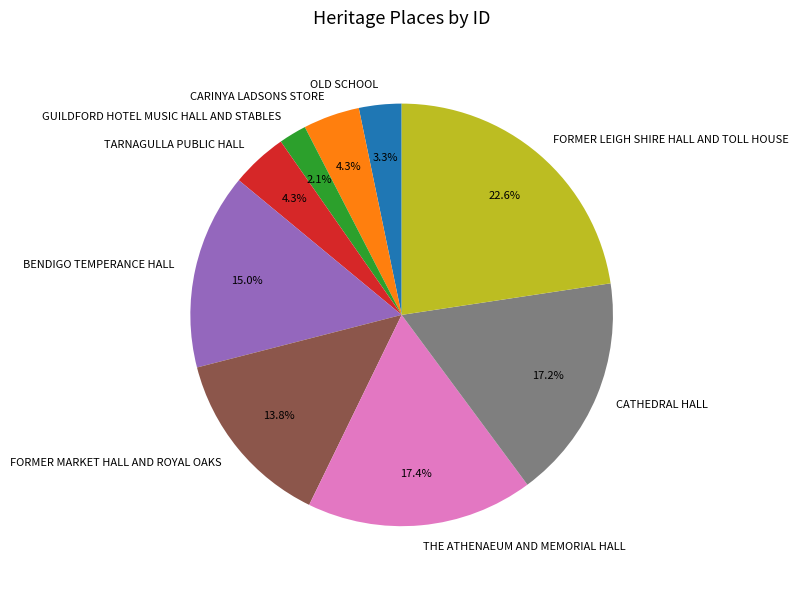

What portion of the pie excludes GUILDFORD HOTEL MUSIC HALL AND STABLES?

97.9%